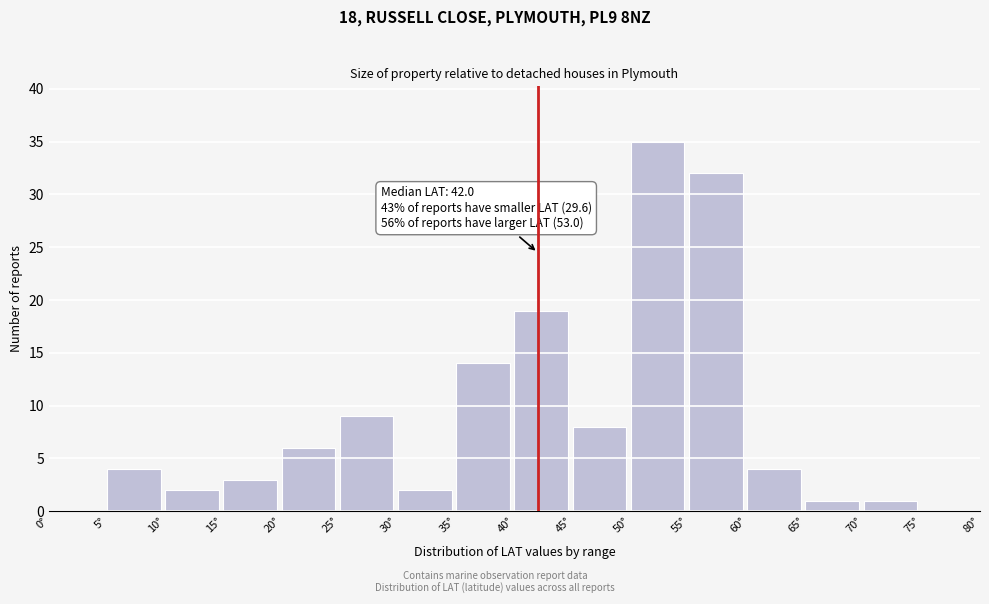

Over which range of the x-axis is the bar tallest?

50 to 55